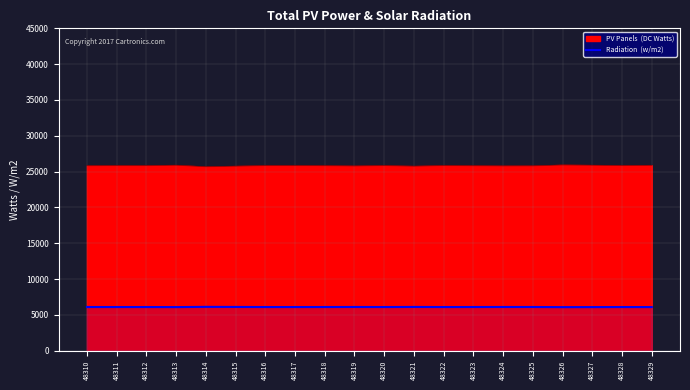

What is the smallest value displayed?

6092.0